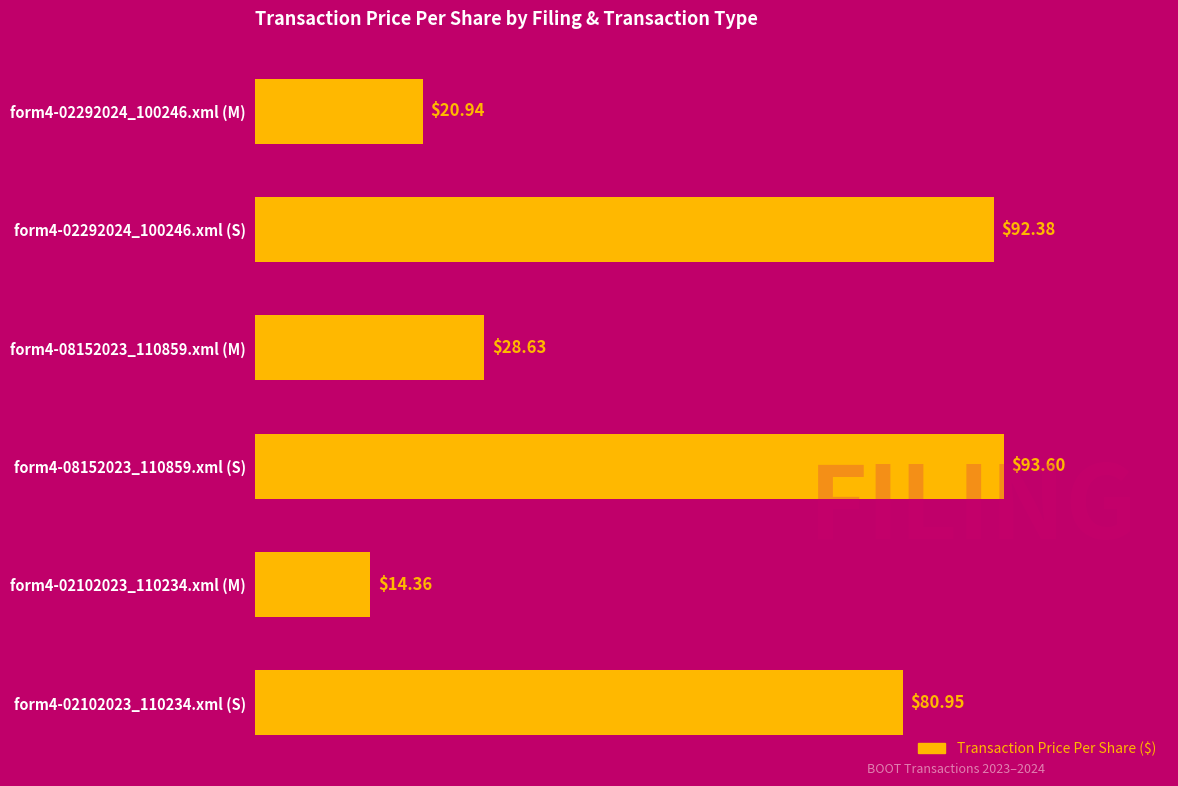

What is the sum of all values?

330.9